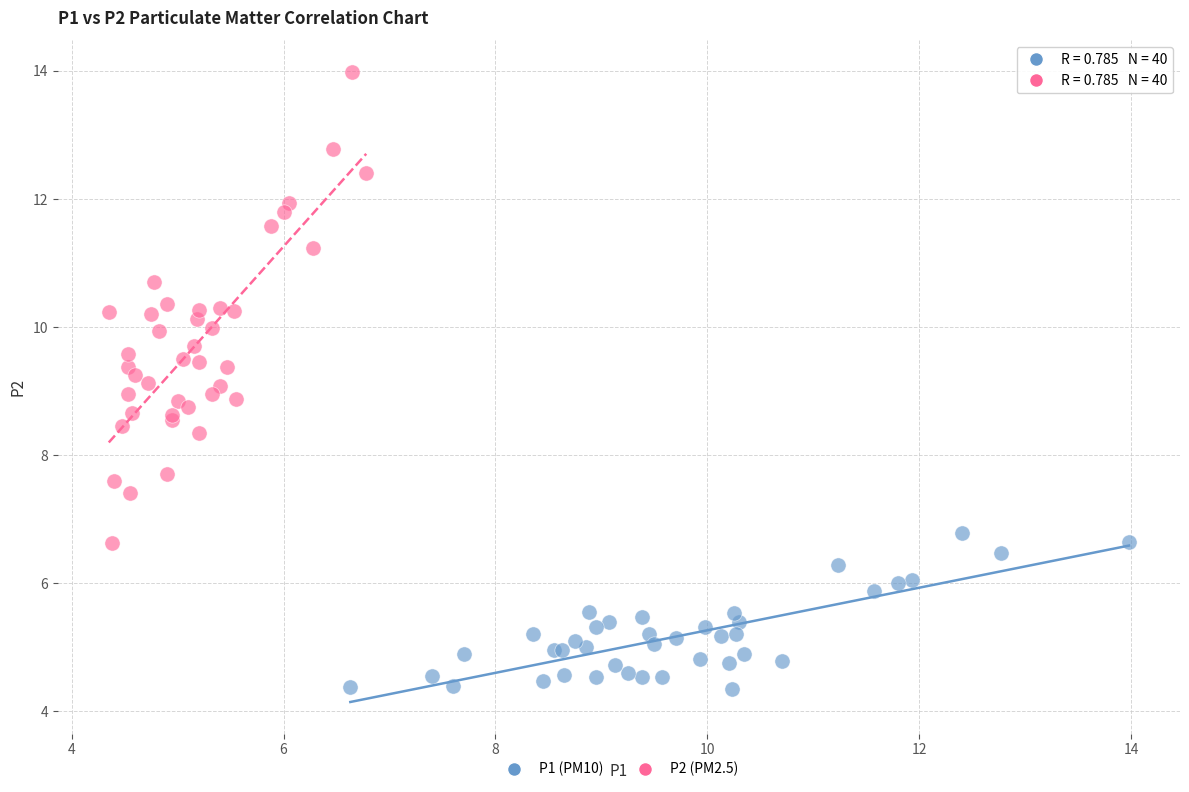

Which series has the widest spread of Y values?

P2 (PM2.5)